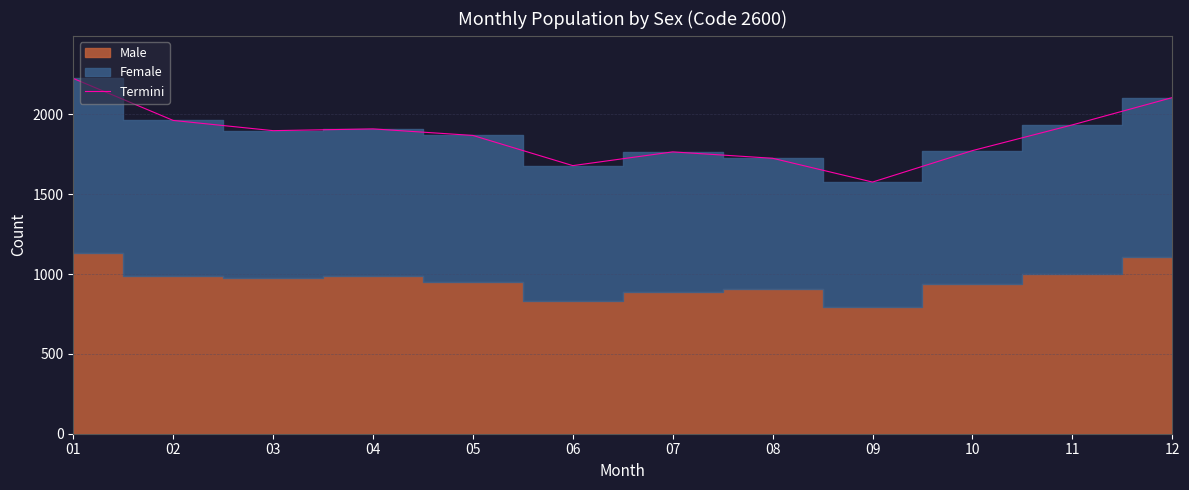

Rank the categories by value from highest to lowest.

01, 12, 02, 11, 04, 03, 05, 10, 07, 08, 06, 09